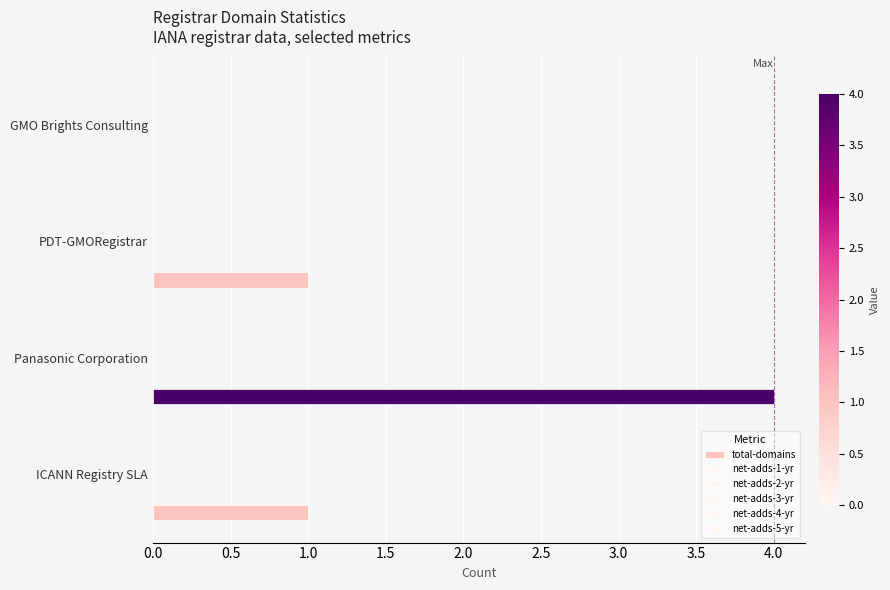

Are the bars grouped side by side (vs. stacked)?

No